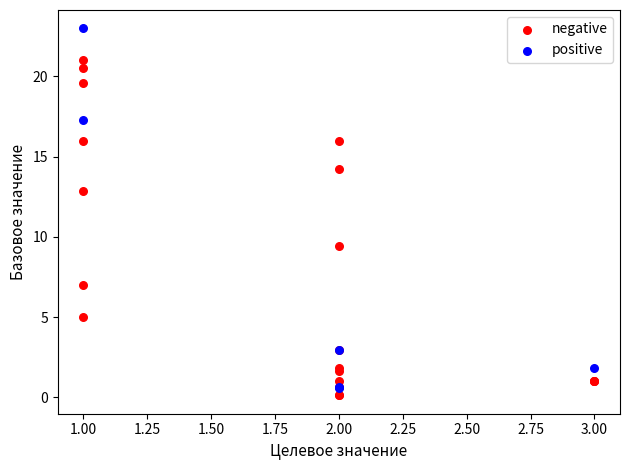

Which series has the largest Y range (max minus min)?

positive